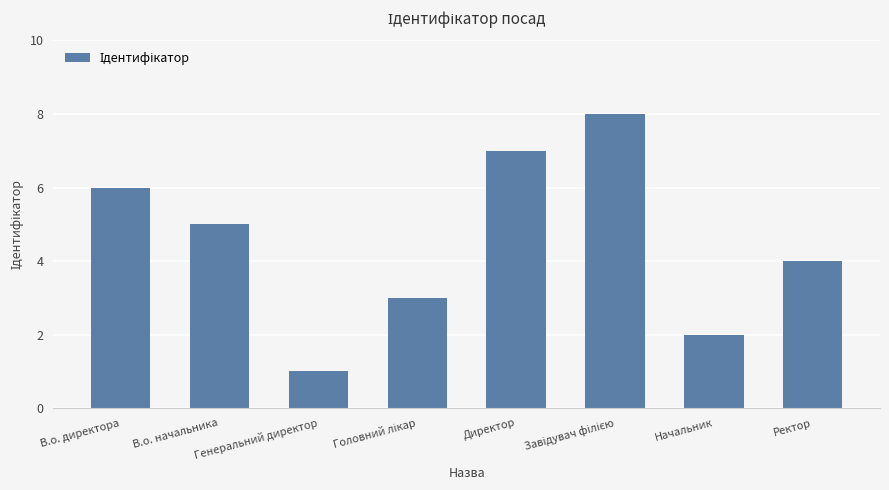

Count the number of categories in the chart.

8